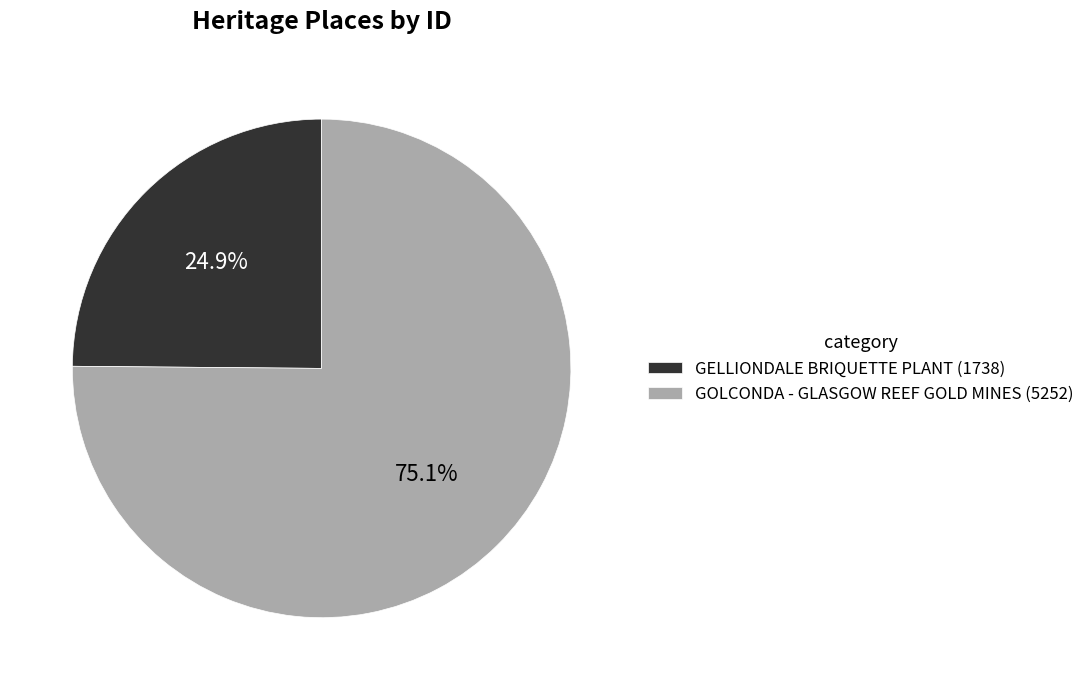

The GELLIONDALE BRIQUETTE PLANT slice represents 25% of the pie. True or false?

True